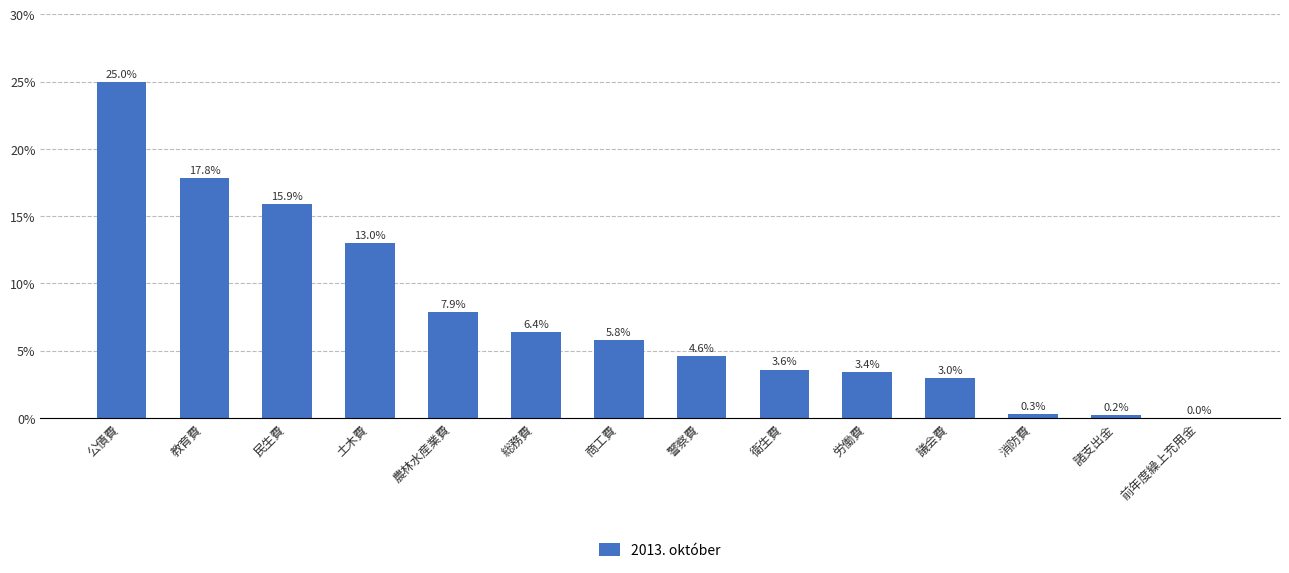

What value does the data have at 教育費?

17.8